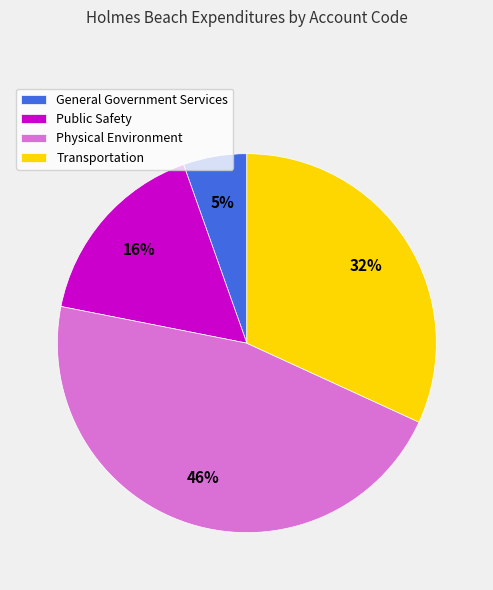

How many segments does this pie chart have?

4